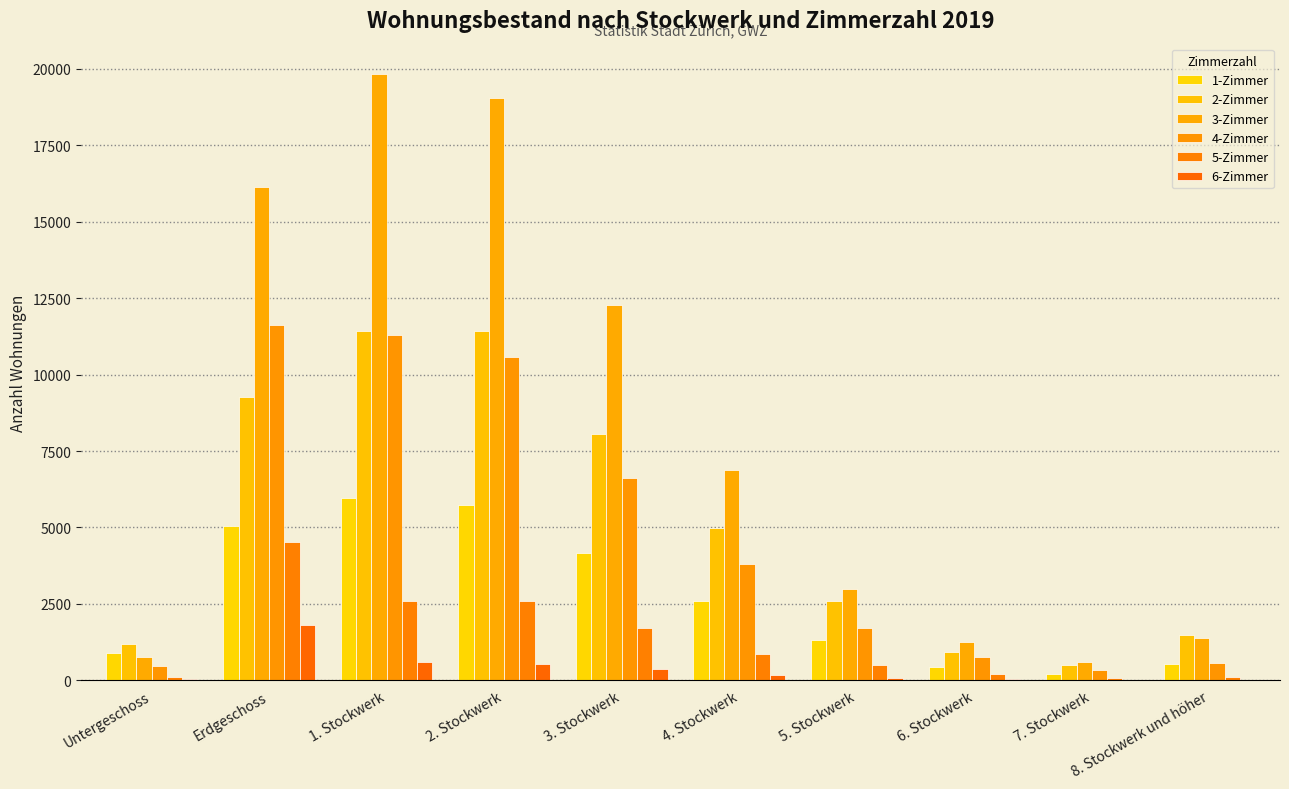

Is it true that 4-Zimmer equals 912 at 4. Stockwerk?

False